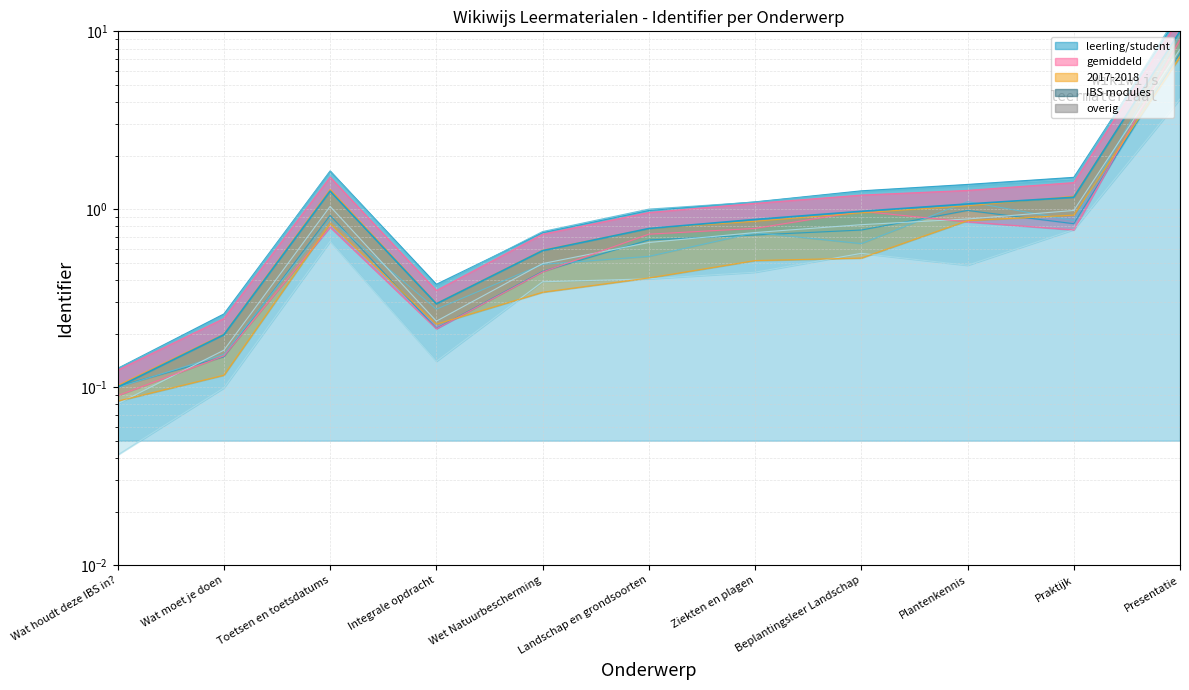

True or false: the data shows 0.9 at Ziekten en plagen.

True